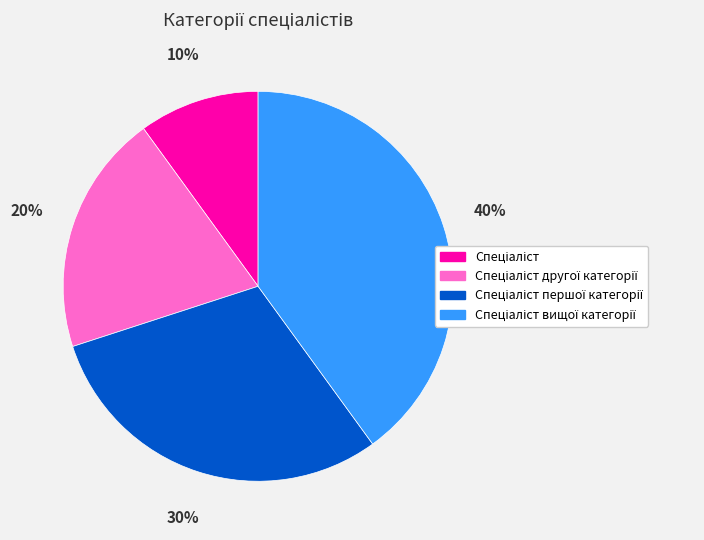

To the nearest percent, what is the average slice percentage?

25%